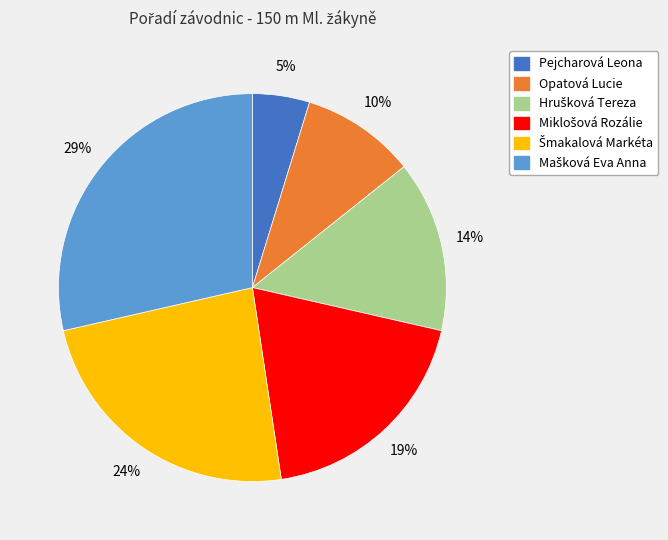

Does any single category account for the majority?

No